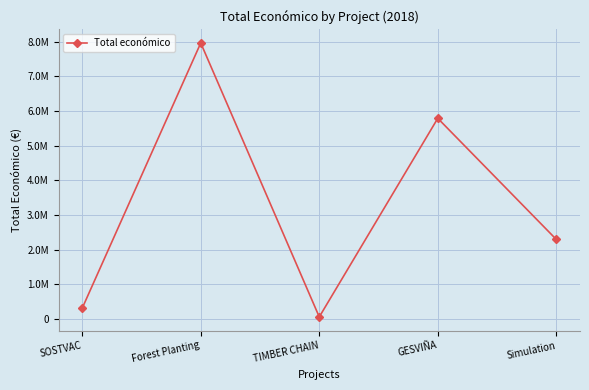

Which category has the lowest value across all series?

TIMBER CHAIN